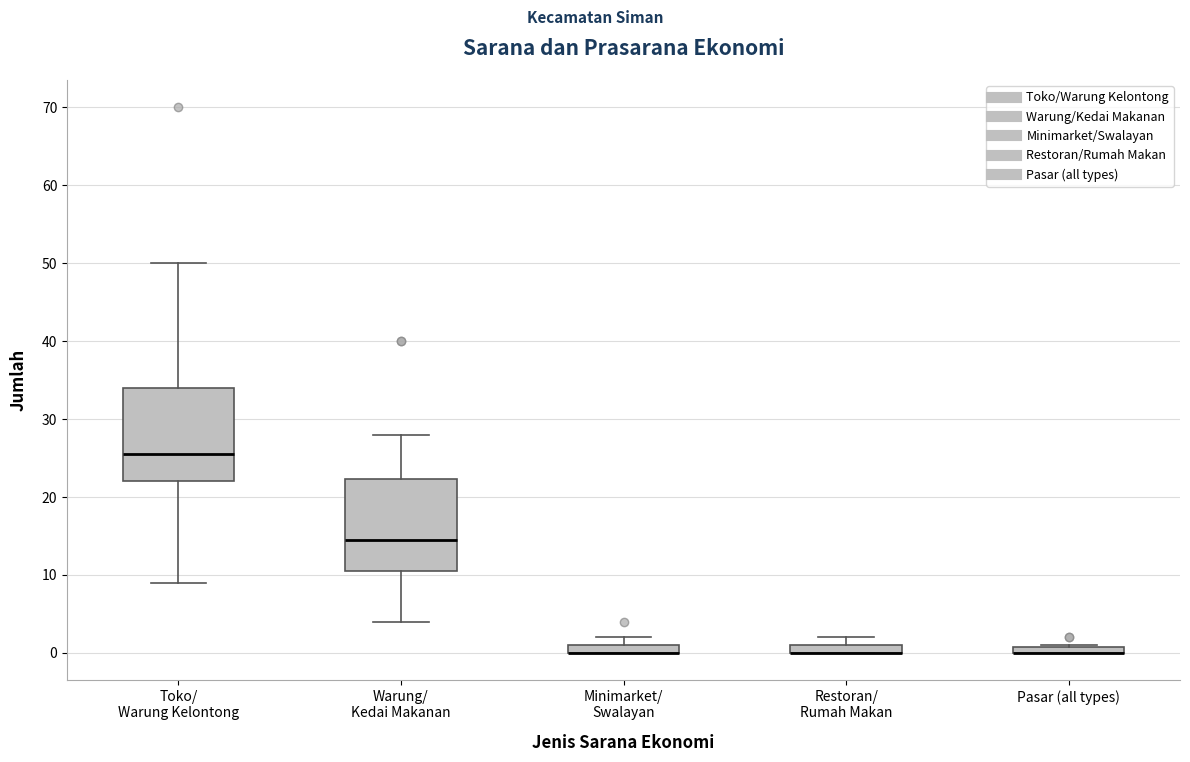

Where is the lower edge of the box for Restoran/ Rumah Makan on the y-axis? The values are not printed on the chart, so give them approximately, as read against the axis.

0